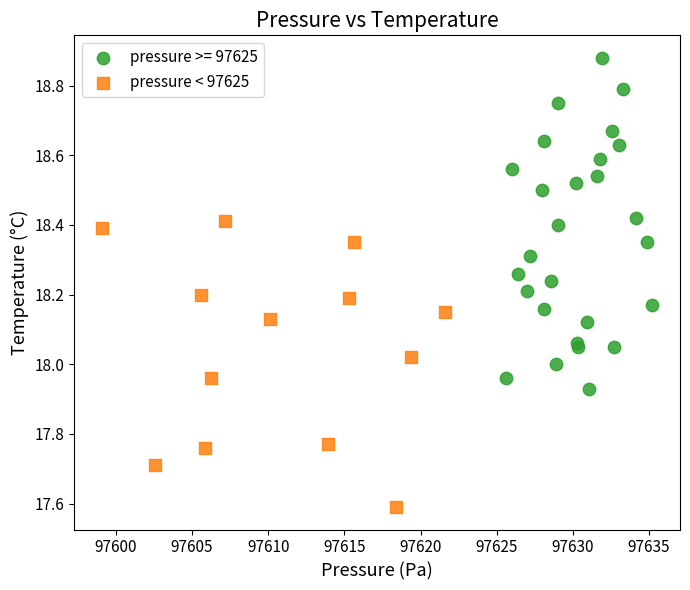

Which series has the largest Y range (max minus min)?

pressure >= 97625